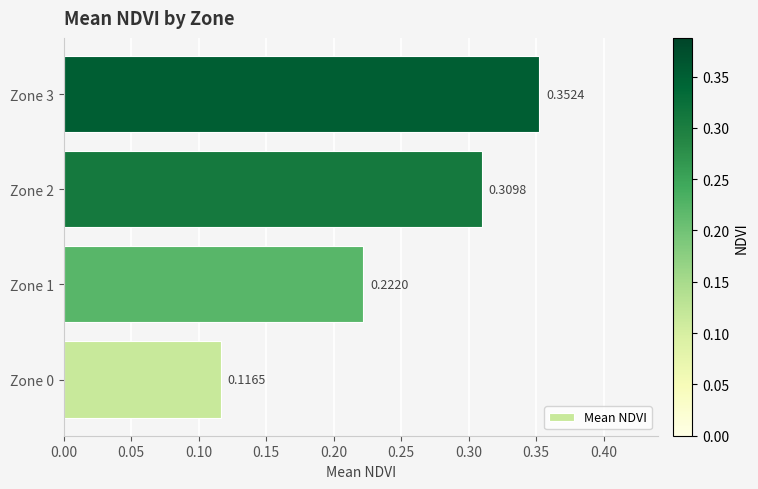

What is the change in value from Zone 0 to Zone 2?

+0.2